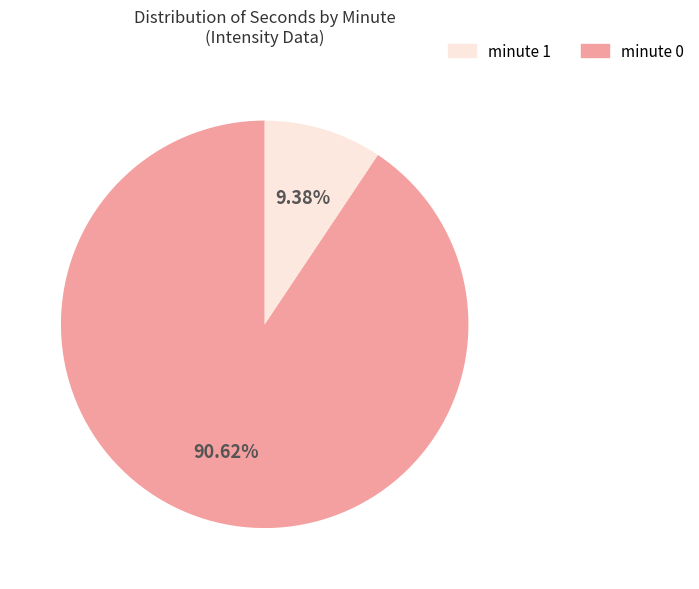

Does any single category account for the majority?

Yes